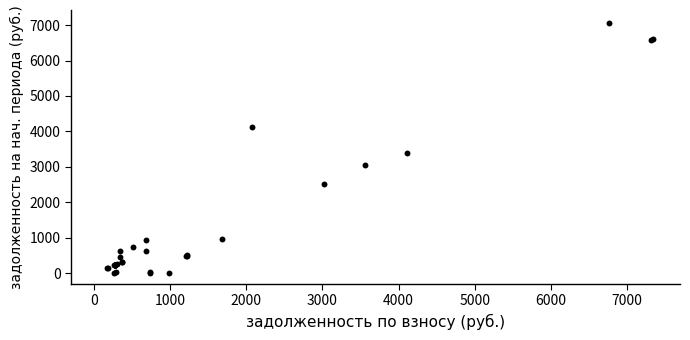

What Y value in the scatter plot is closest to 3540?

3398.0